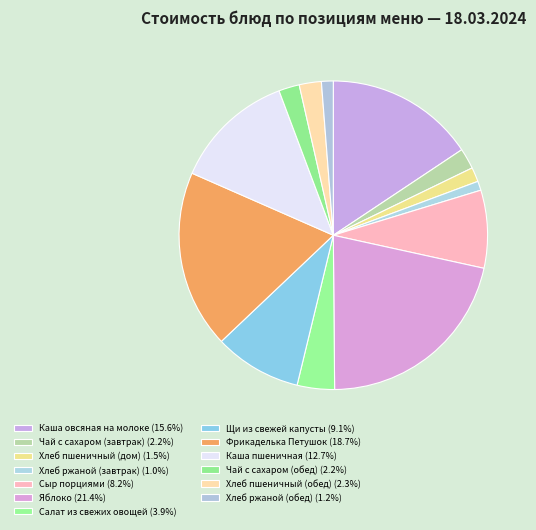

How many segments does this pie chart have?

13